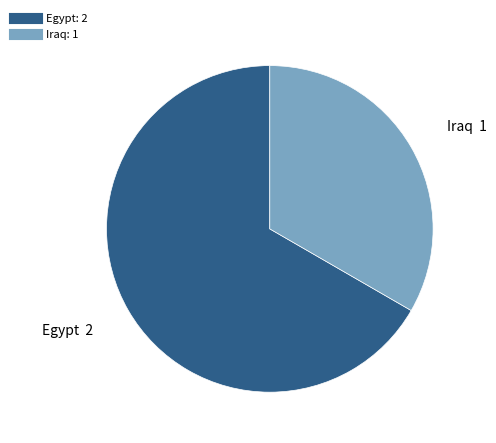

Which slice is the smallest?

Iraq